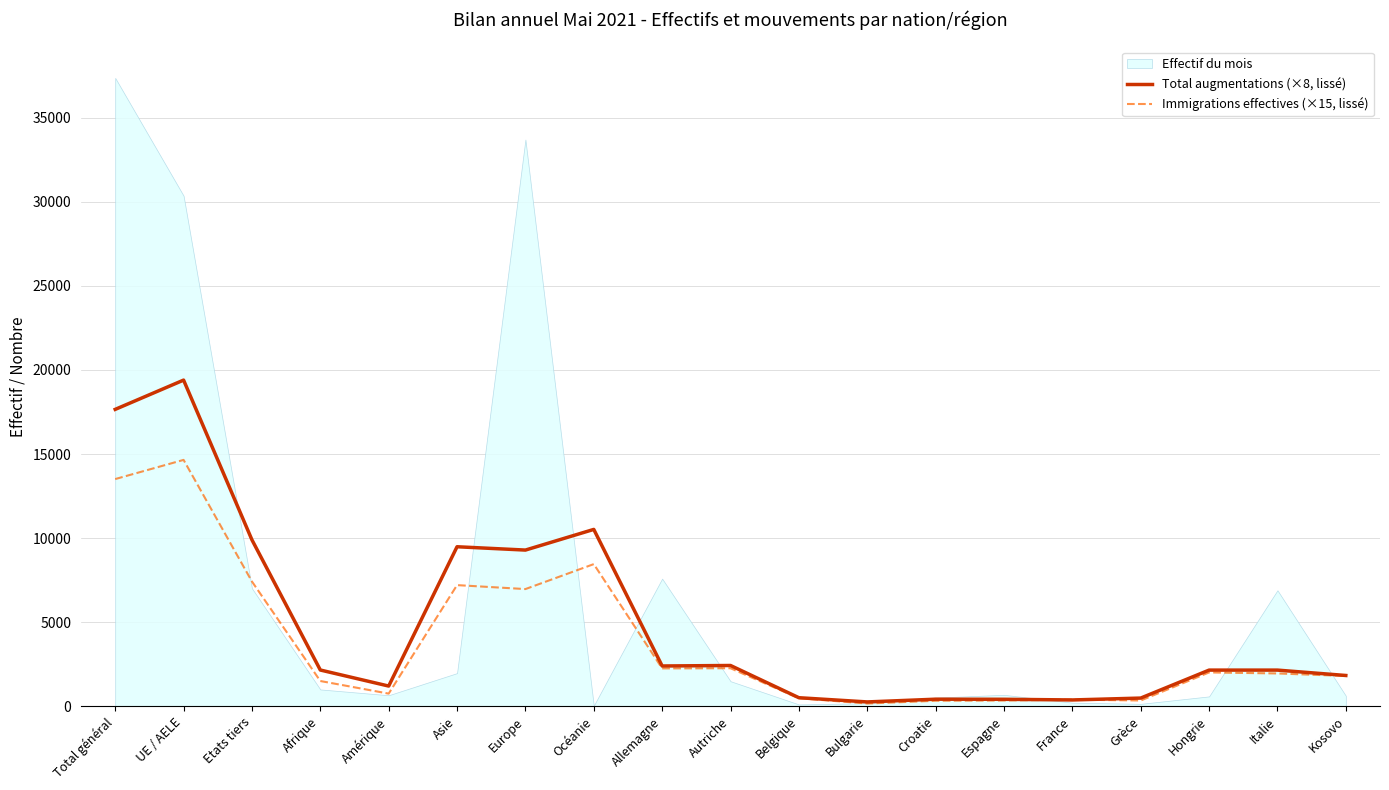

Between which two adjacent categories do Total augmentations (×8, lissé) and Immigrations effectives (×15, lissé) first intersect?

Espagne and France